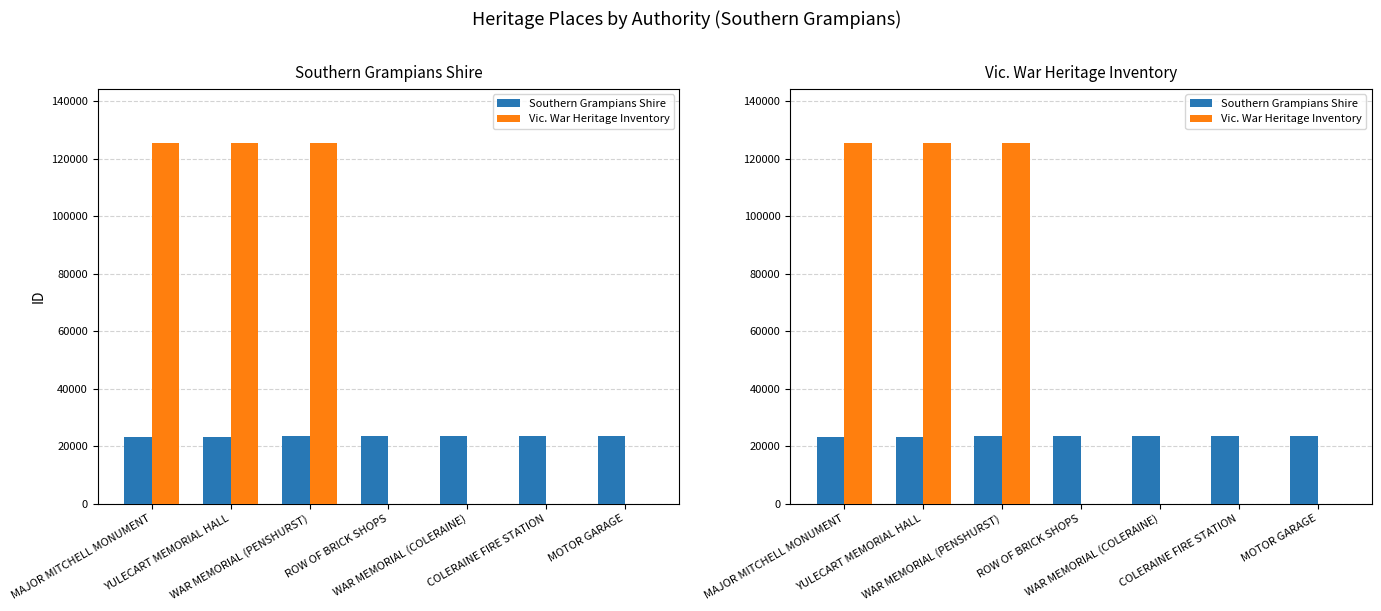

What is the total value across all series at ROW OF BRICK SHOPS?

23340